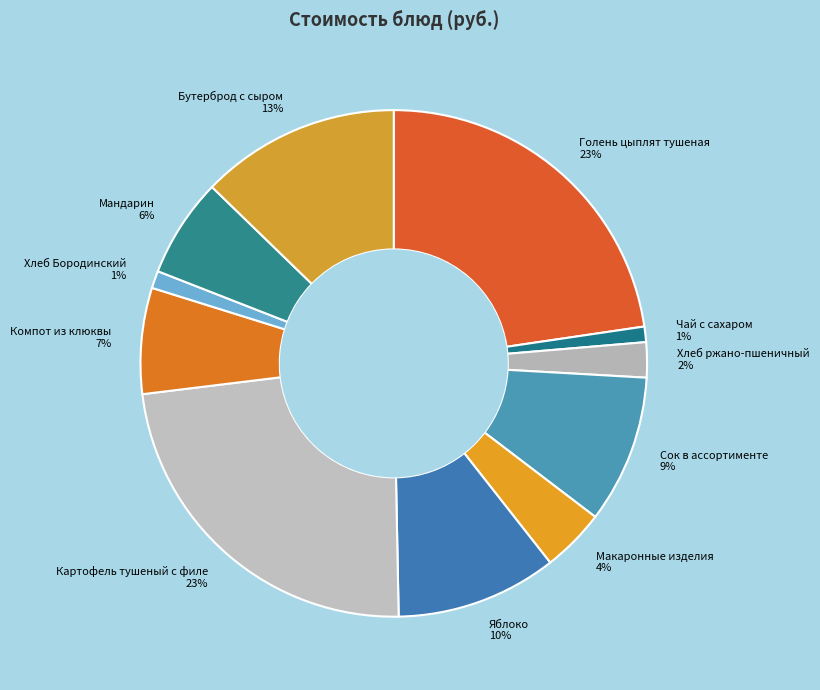

What percentage is the Голень цыплят тушеная slice, to the nearest percent?

23%